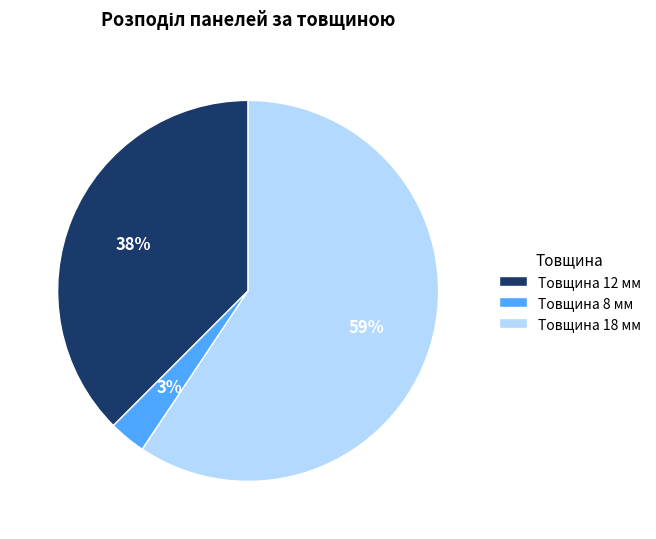

Do Товщина 12 мм and Товщина 8 мм together represent more than half of the pie?

No